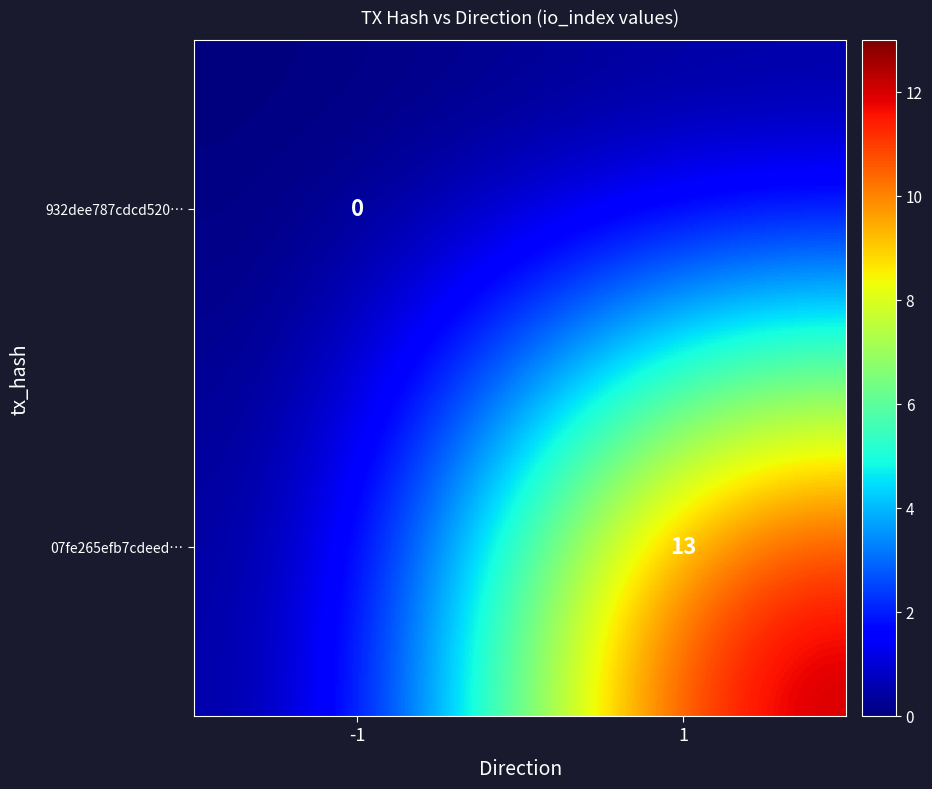

True or false: 07fe265efb7cdeed… has a value of 13 at 1.

True